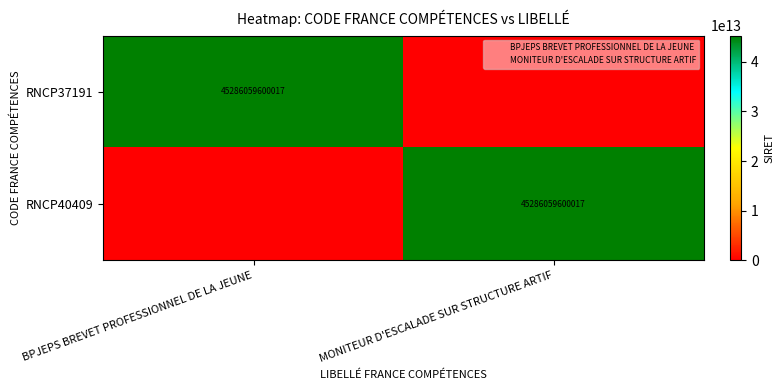

At MONITEUR D'ESCALADE SUR STRUCTURE ARTIF, list the series in order from smallest to largest.

RNCP37191, RNCP40409